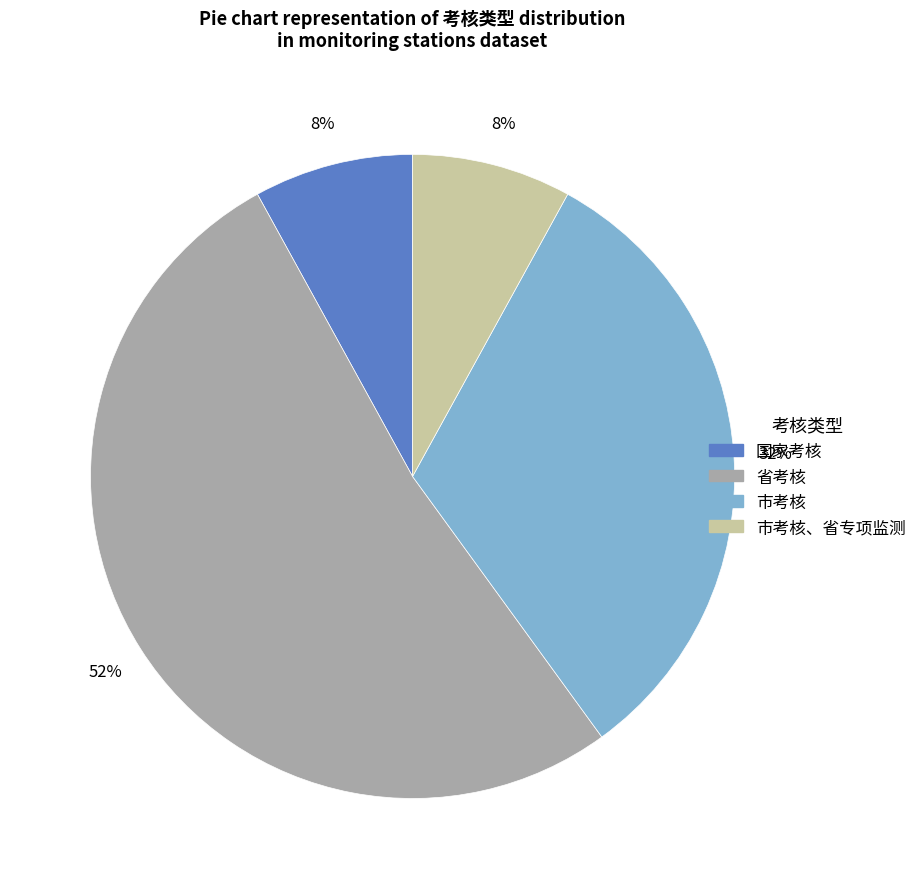

Does any single category account for the majority?

Yes